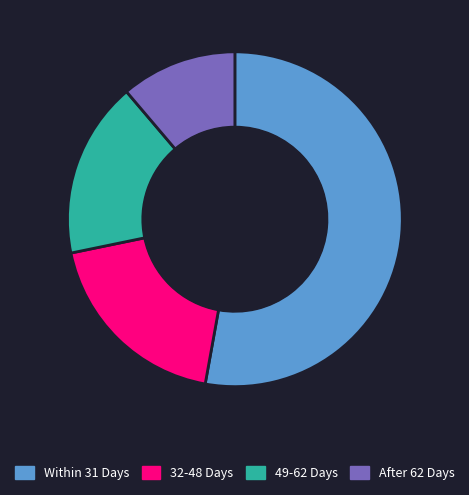

Is there a majority slice in this chart?

Yes